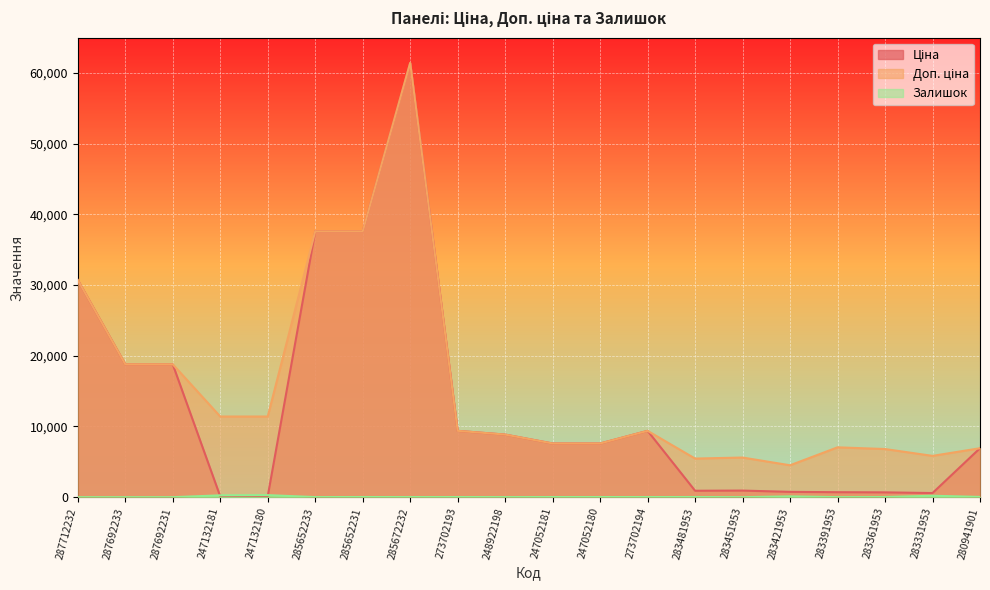

Which series has the largest total across all categories?

Доп. ціна